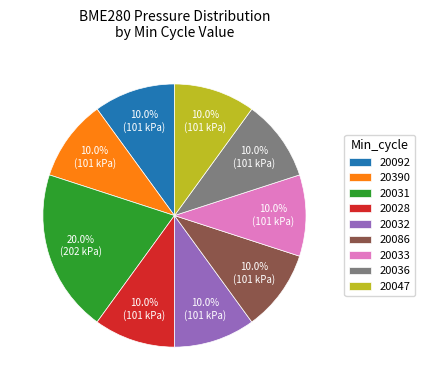

What is the largest slice in the pie chart?

20031